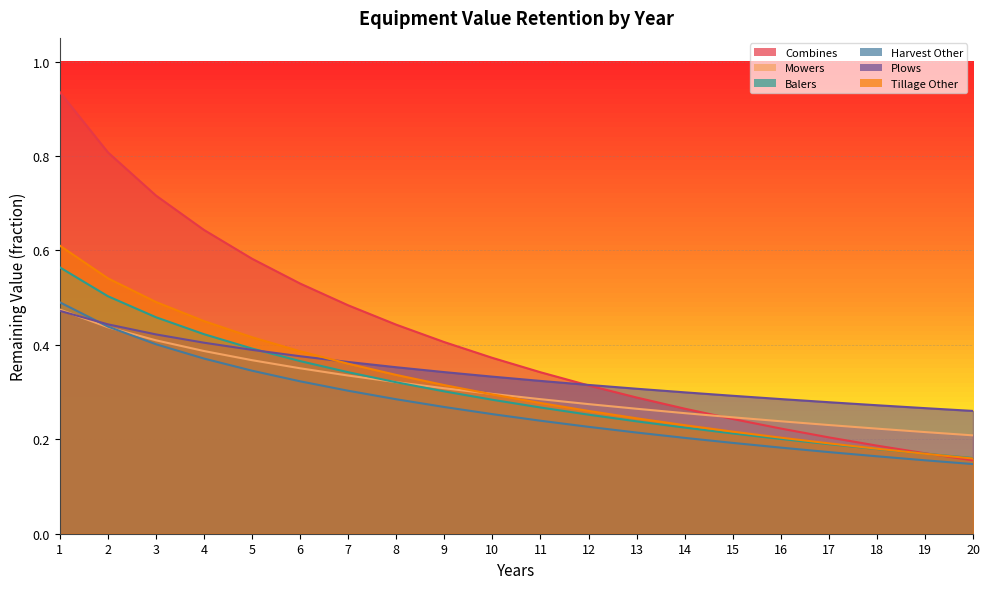

Which category has the lowest value in the Tillage Other series?

20